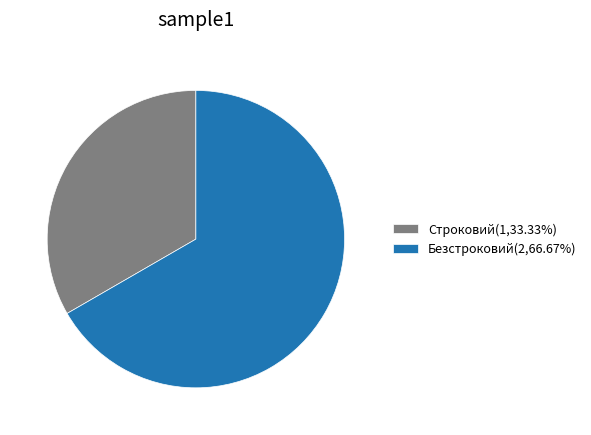

Which slice is the largest?

Безстроковий